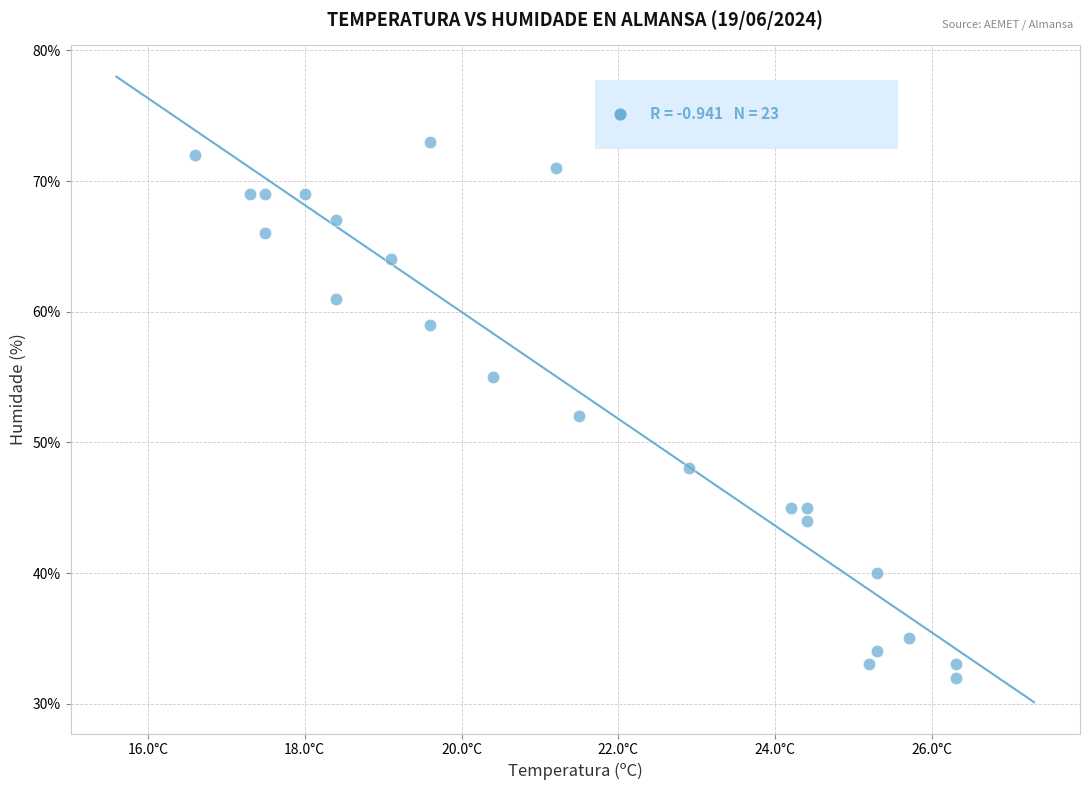

What is the range of Y values (max minus min)?

41